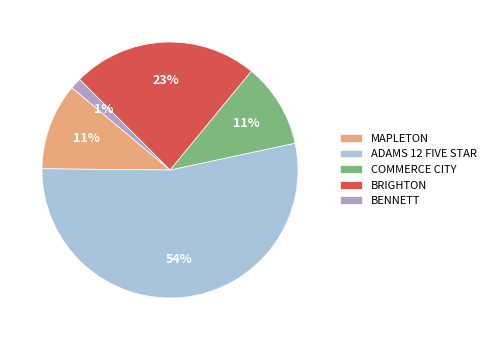

Which category has the biggest portion of the pie?

ADAMS 12 FIVE STAR